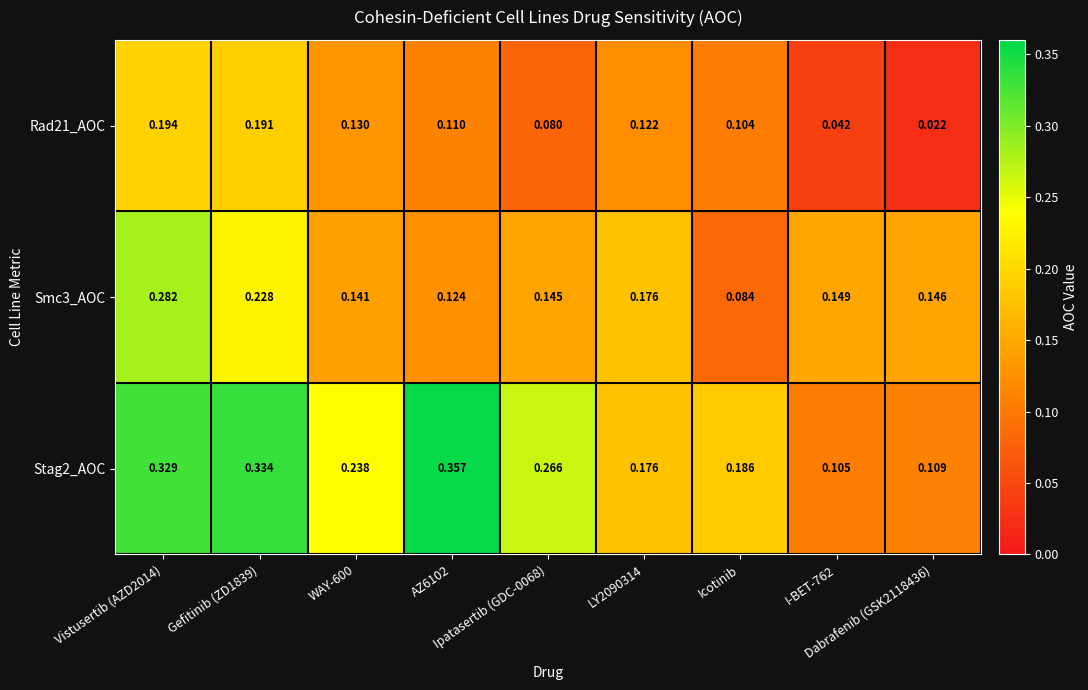

What is the total value across all series at Icotinib?

0.4